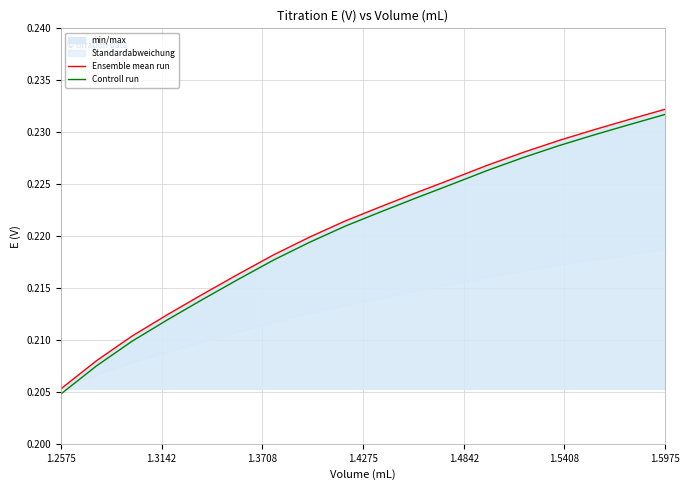

What is the sum of all Controll run values?

4.0